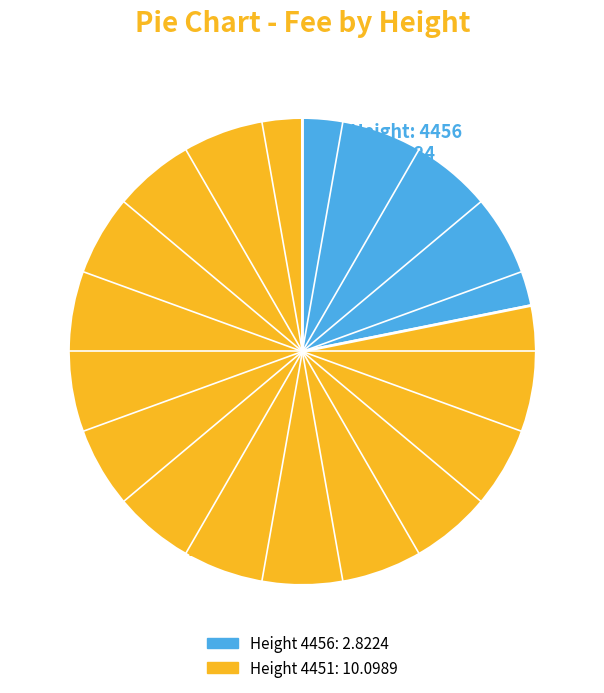

How many segments does this pie chart have?

2